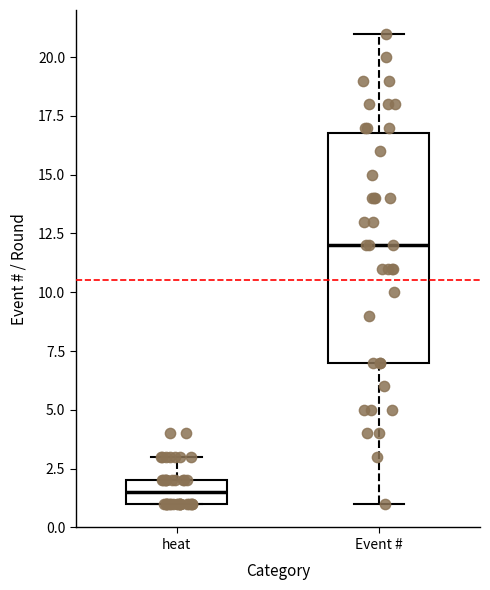

Reading left to right, read every box against the y-axis: the position of its median line, the range the box covers, and the ends of its whiskers. The values are not printed on the chart, so give them approximately, as read against the axis.

heat: median 1.5, box 1.0 to 2.0, whiskers 1.0 to 3.0
Event #: median 12.0, box 7.0 to 17.0, whiskers 1.0 to 21.0